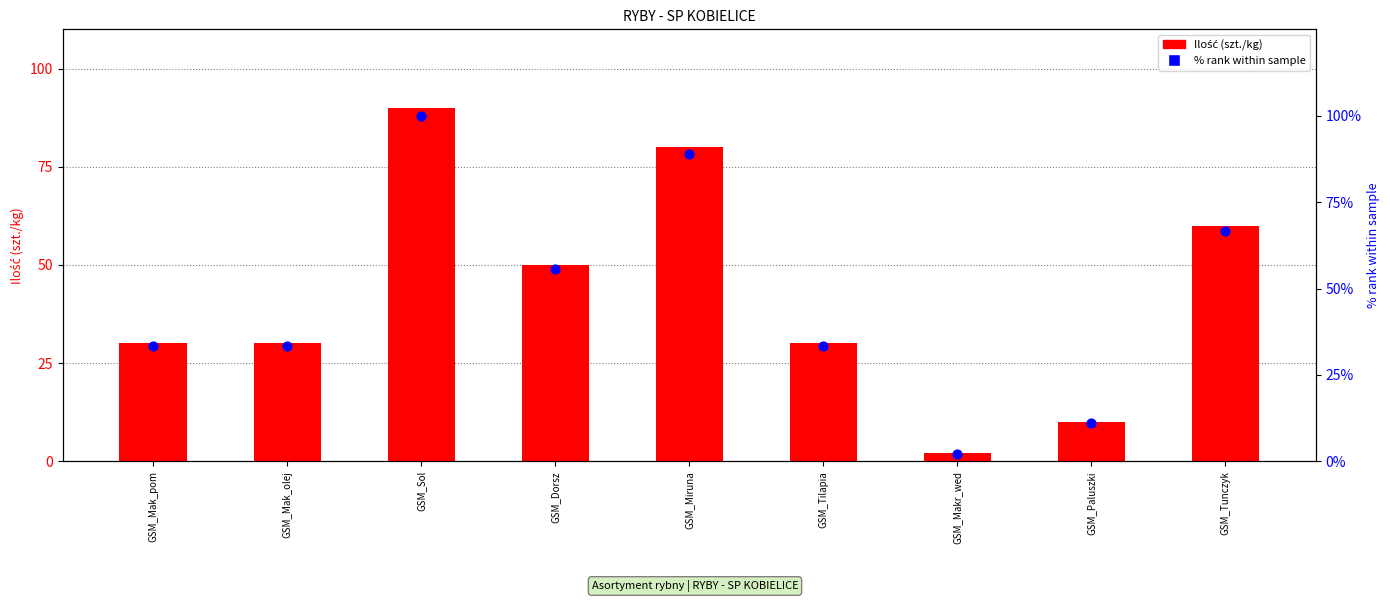

At how many categories does at least one series exceed 8?

8